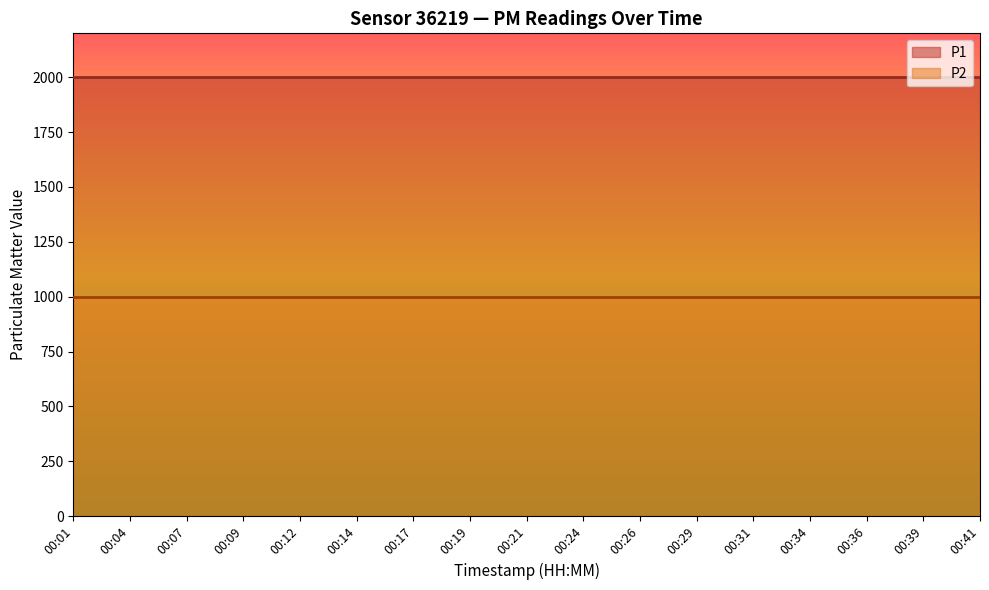

True or false: P1 and P2 cross at least once.

False